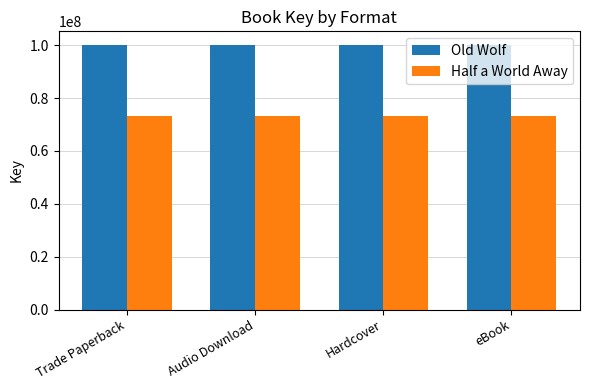

List the series in order of their peak value, lowest first.

Half a World Away, Old Wolf